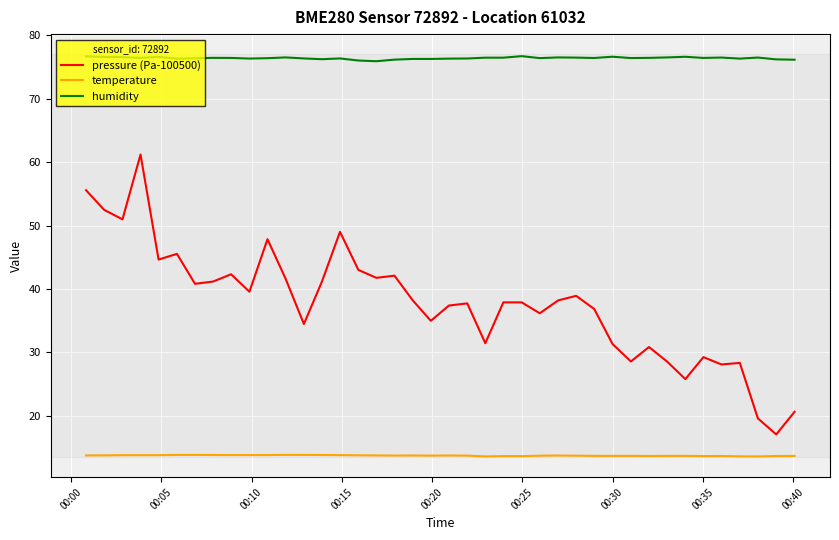

What is the difference between the maximum and minimum values in the pressure (Pa-100500) series?

44.1